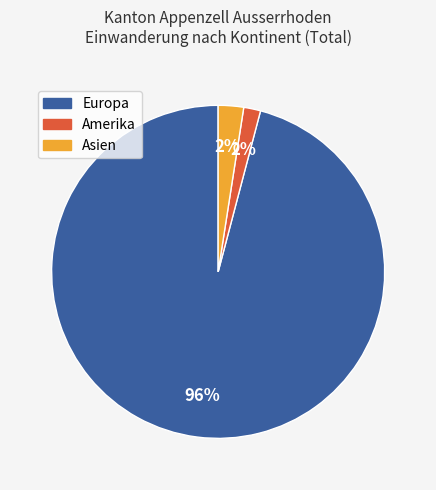

To the nearest percent, what is the average slice percentage?

33%